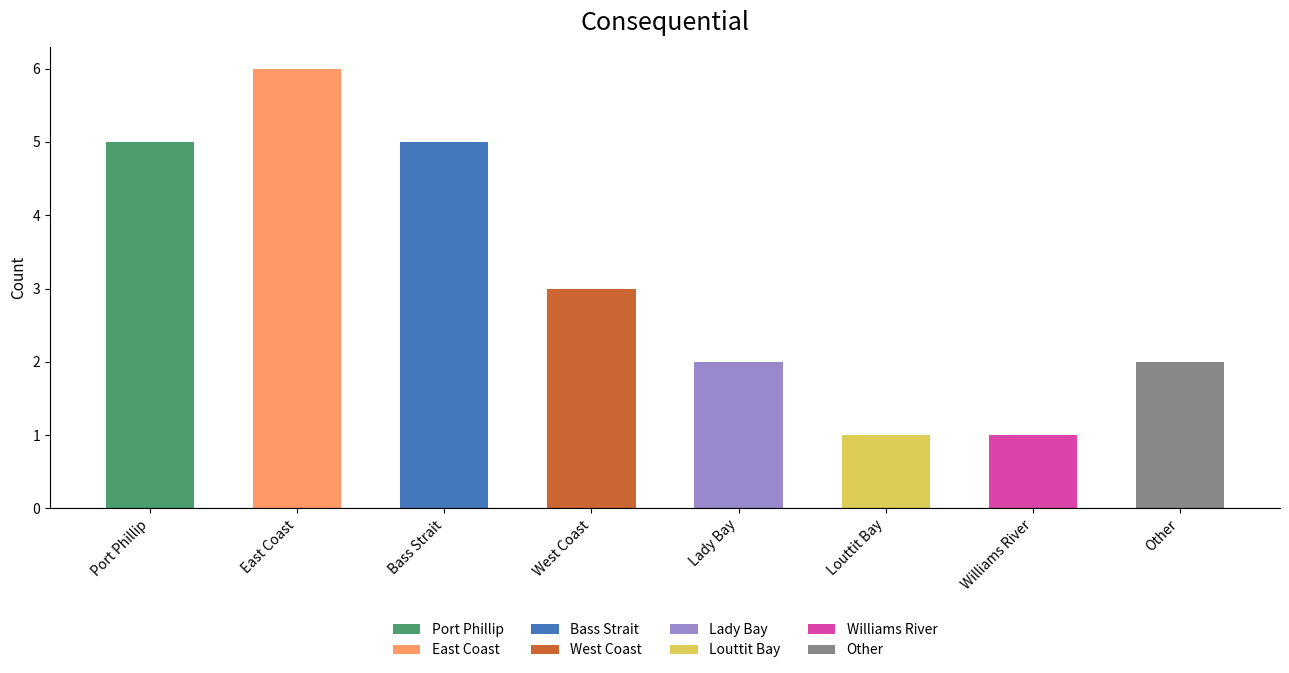

Rank the categories by value from lowest to highest.

Louttit Bay, Williams River, Lady Bay, Other, West Coast, Port Phillip, Bass Strait, East Coast